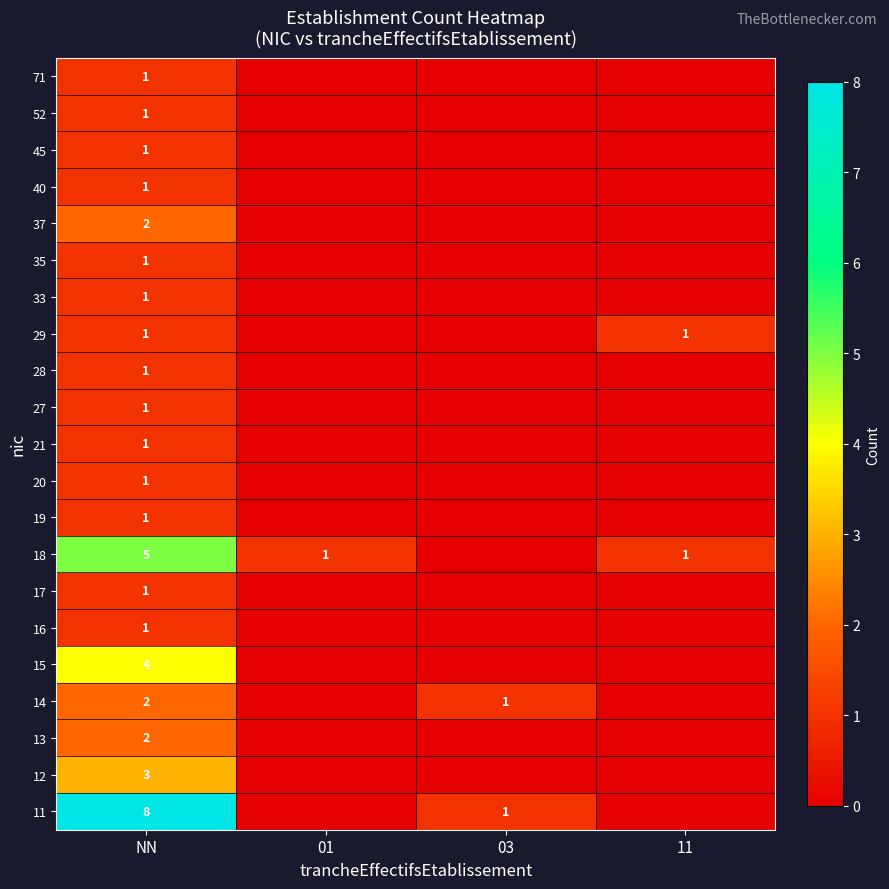

The 45 series shows 0 at NN. True or false?

False